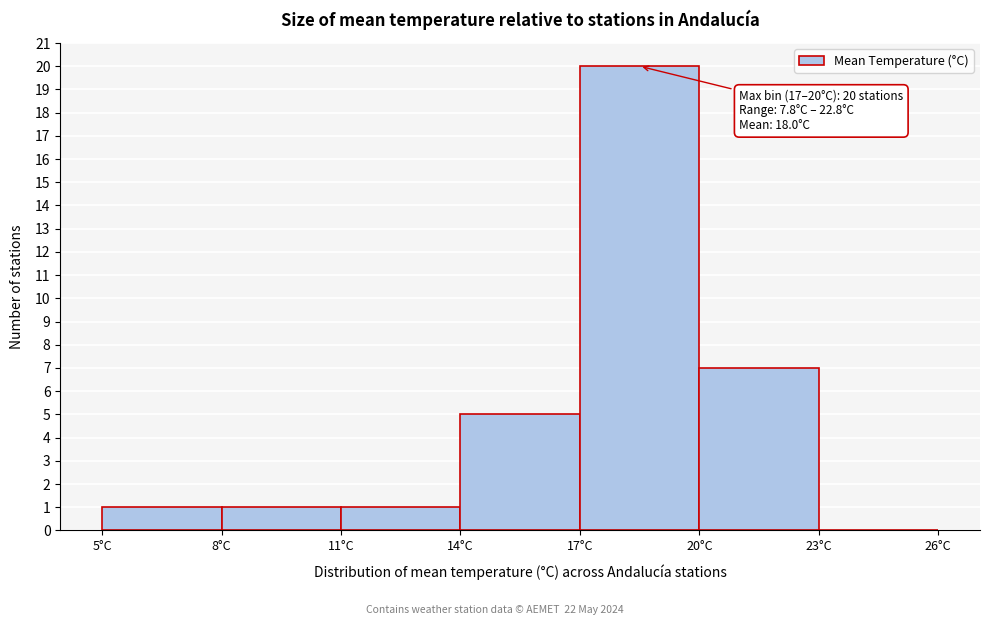

Over which range of the x-axis is the bar tallest?

17 to 20